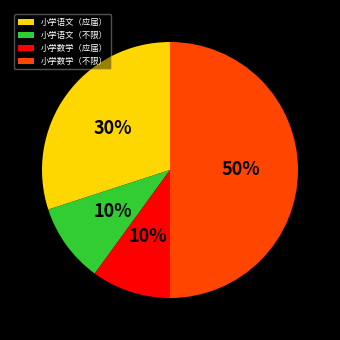

What is the ratio of the value at 小学数学（应届） to the value at 小学语文（应届）?

0.3